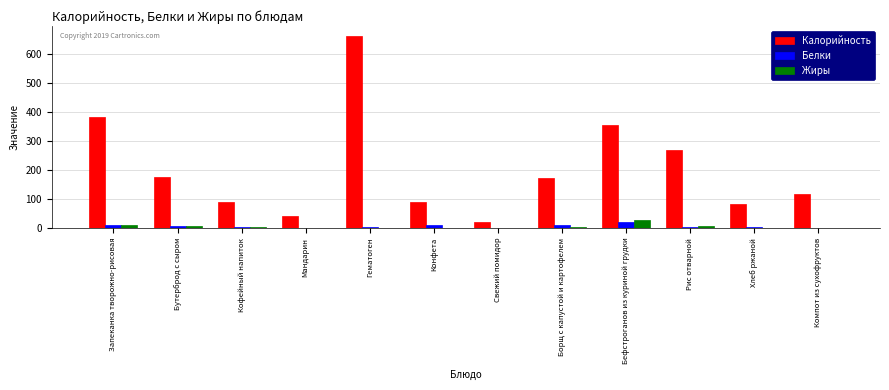

Are the bars horizontal?

No